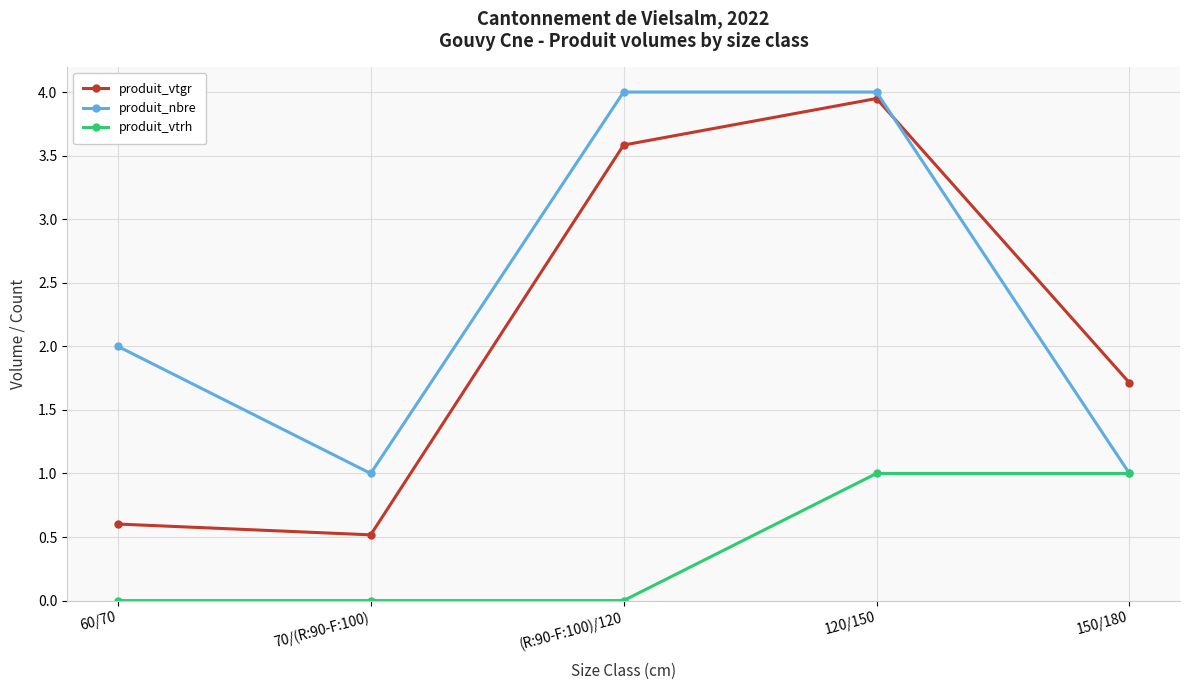

True or false: produit_vtgr and produit_vtrh cross at least once.

False